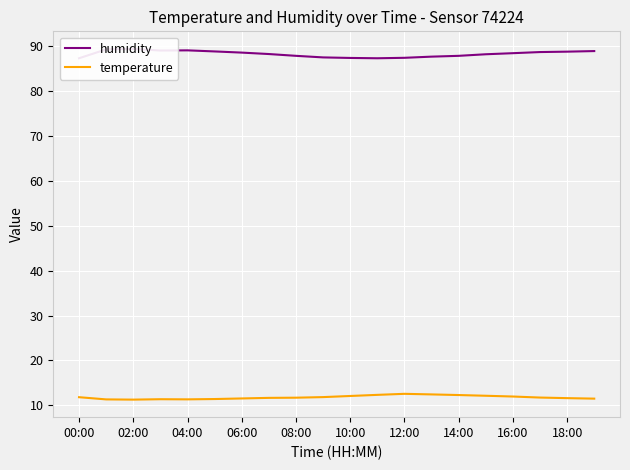

List the series in order of their overall mean, lowest first.

temperature, humidity